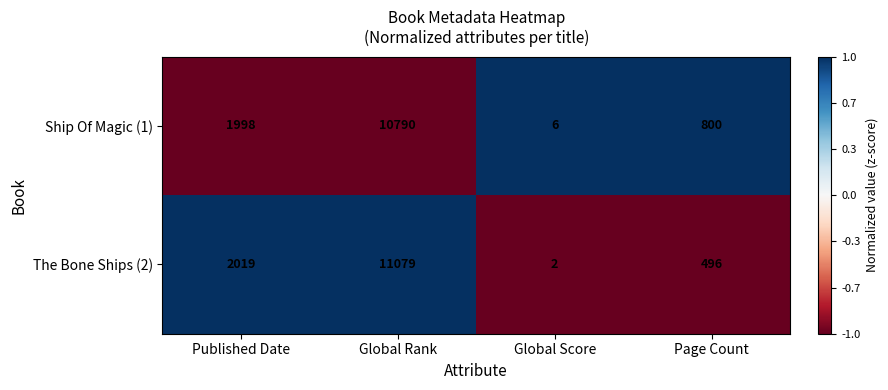

Which series has the largest range (max minus min)?

The Bone Ships (2)